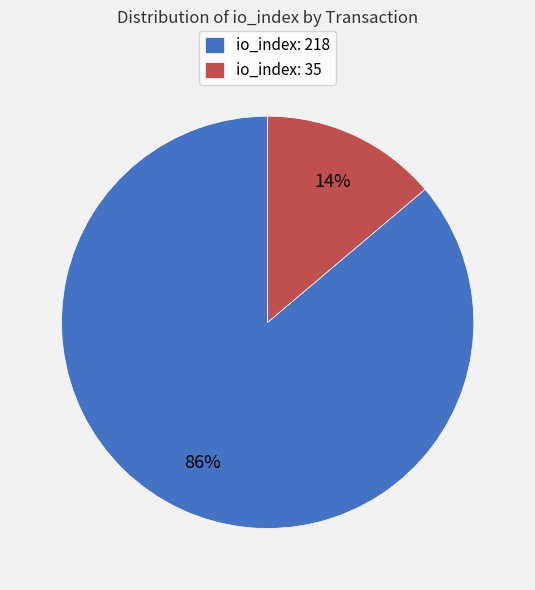

True or false: io_index: 35 accounts for 1% of the total.

False